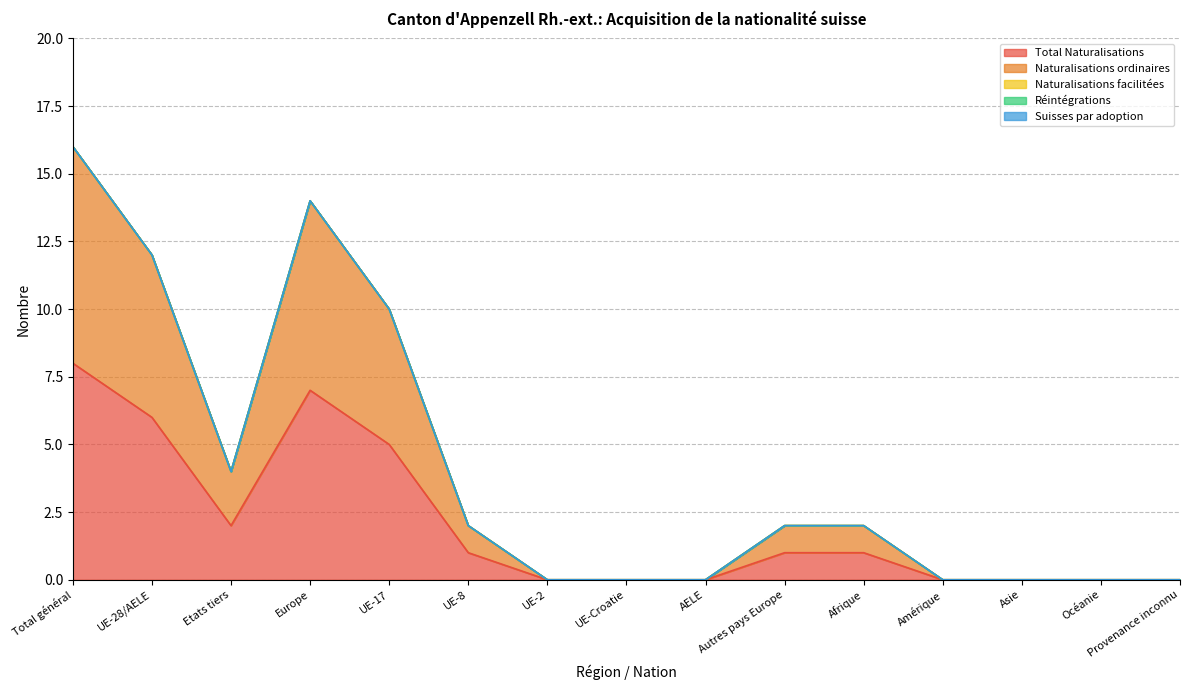

Reading left to right, transcribe all the data shown in this chart.

Total Naturalisations: 8	6	2	7	5	1	0	0	0	1	1	0	0	0	0
Naturalisations ordinaires: 8	6	2	7	5	1	0	0	0	1	1	0	0	0	0
Naturalisations facilitées: 0	0	0	0	0	0	0	0	0	0	0	0	0	0	0
Réintégrations: 0	0	0	0	0	0	0	0	0	0	0	0	0	0	0
Suisses par adoption: 0	0	0	0	0	0	0	0	0	0	0	0	0	0	0